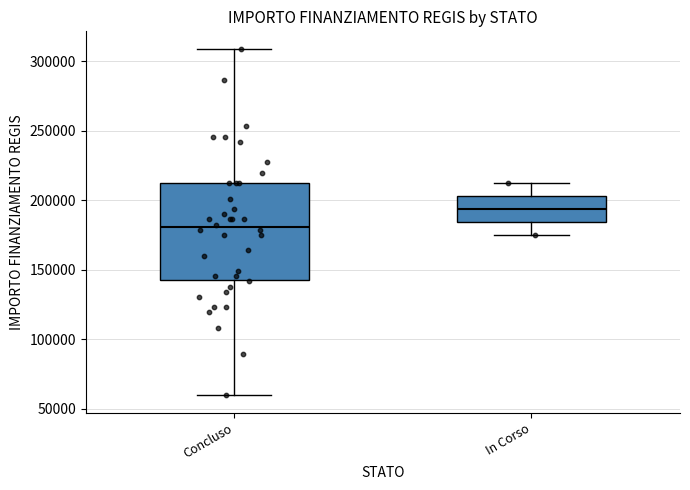

Reading left to right, transcribe this box plot: for each box, give where its median line is, the range the box spans, and where its two whiskers end, as read against the y-axis. The values are not printed on the chart, so give them approximately, as read against the axis.

Concluso: median 180000, box 145000 to 210000, whiskers 60000 to 310000
In Corso: median 195000, box 185000 to 205000, whiskers 175000 to 210000